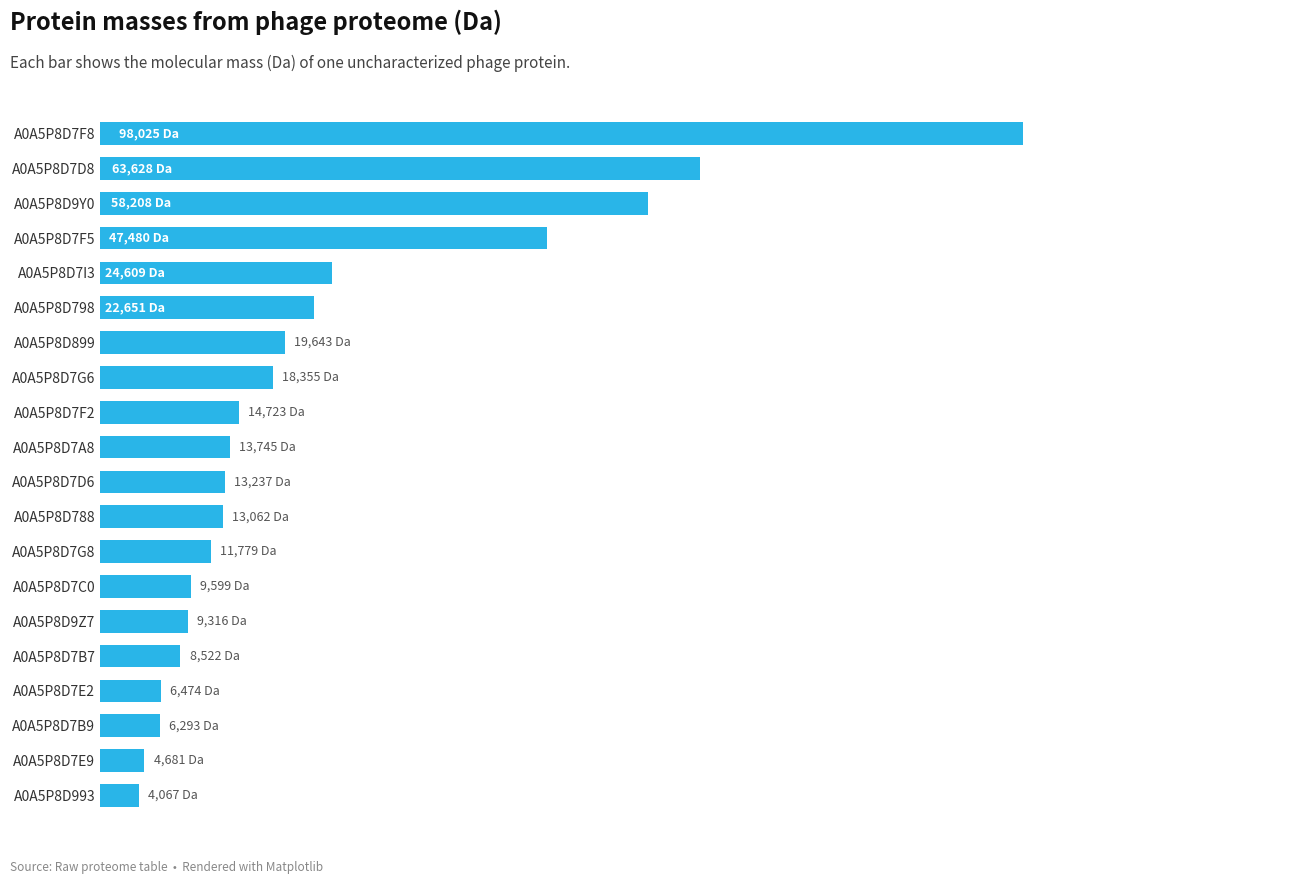

Does the chart contain any negative values?

No